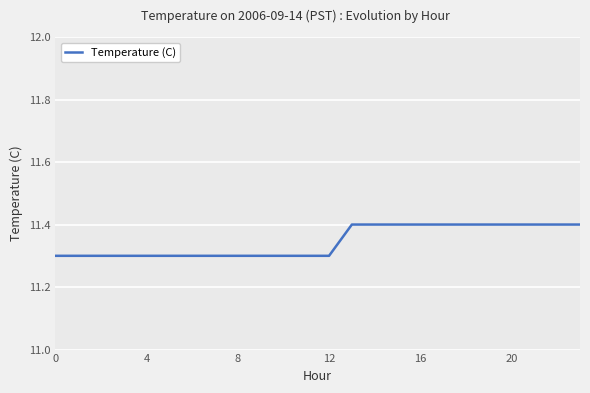

What is the smallest value displayed?

11.3